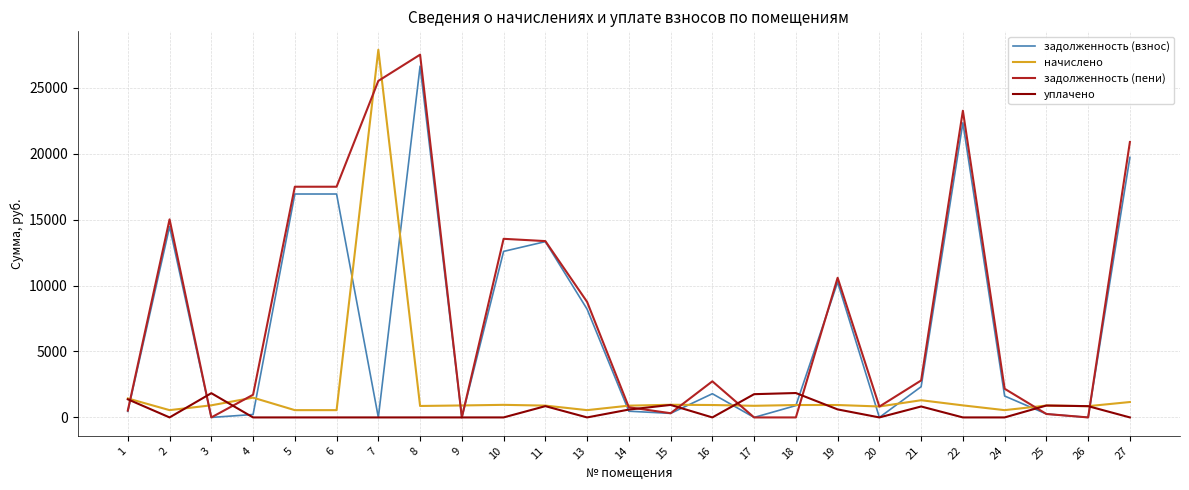

Where is задолженность (взнос) nearest to the value 13317?

11